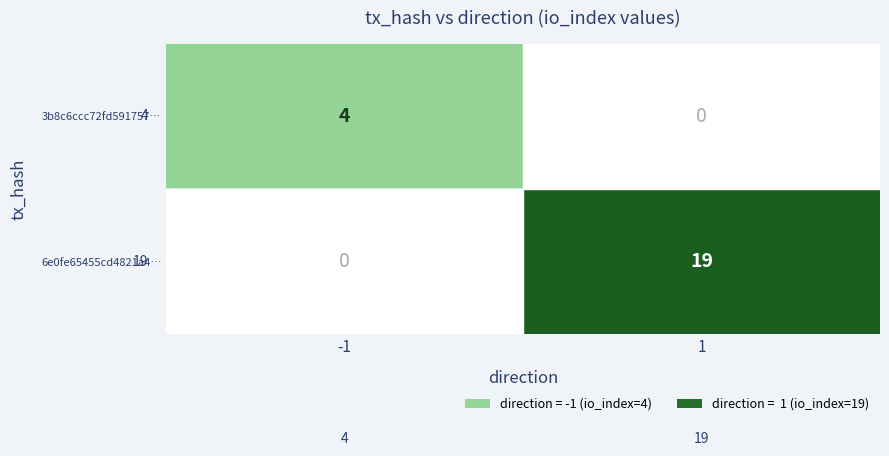

Which series has the largest total across all categories?

6e0fe65455cd4821a4…